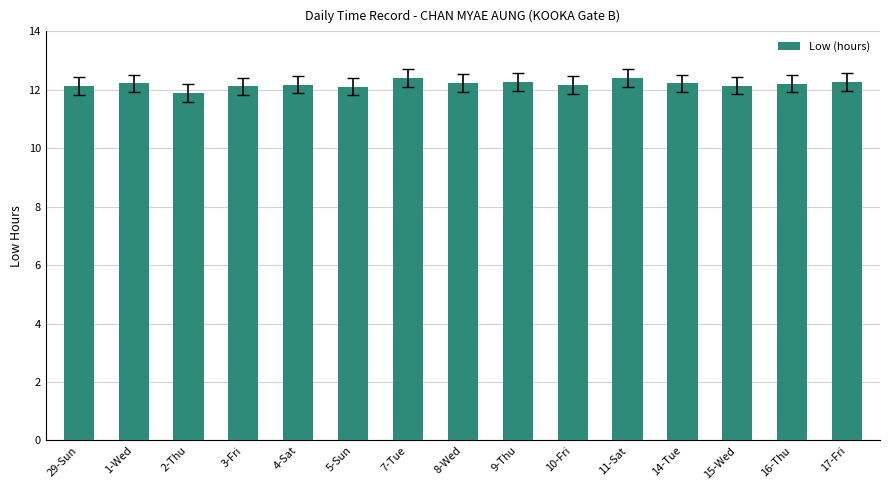

What is the ratio of the value at 1-Wed to the value at 16-Thu?

1.0